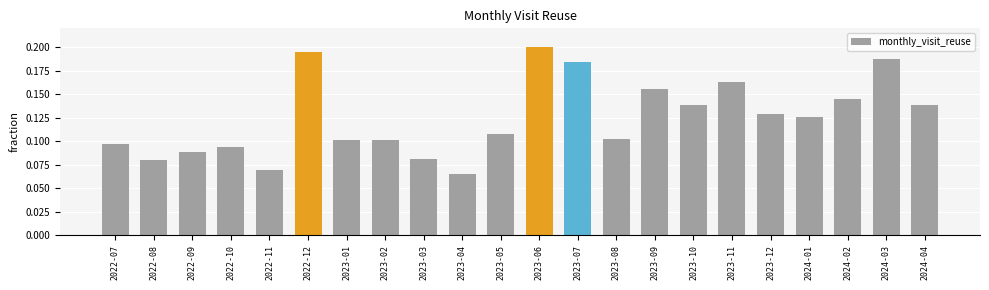

What is the sum of the values at 2024-01 and 2023-07?

0.3